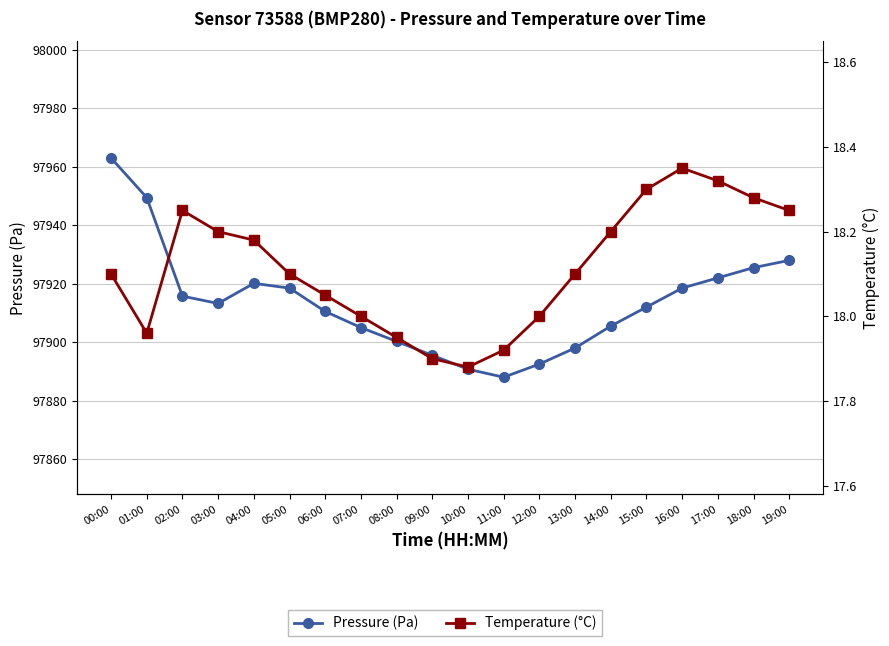

What is the value of the pressure point at the 1st from the left?

97963.0